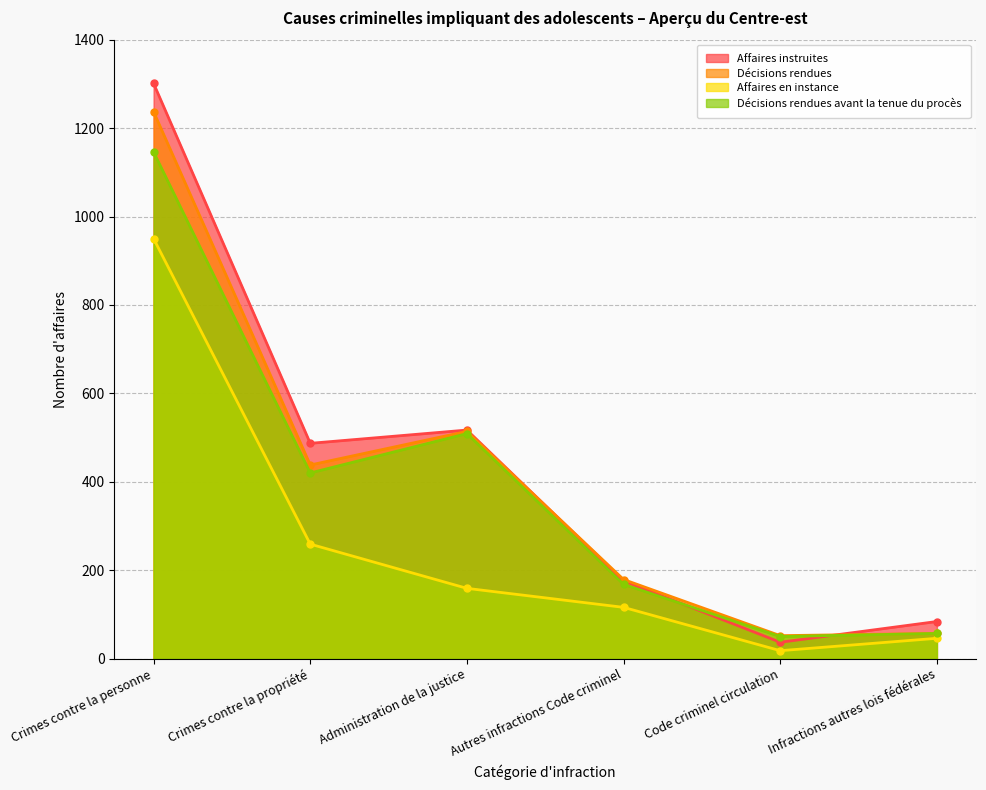

Reading right to left, what are all the values shown in this chart?

Affaires instruites: 84	37	176	517	487	1301
Décisions rendues: 57	52	179	514	438	1237
Affaires en instance: 46	18	116	159	259	950
Décisions rendues avant la tenue du procès: 57	50	168	509	420	1146